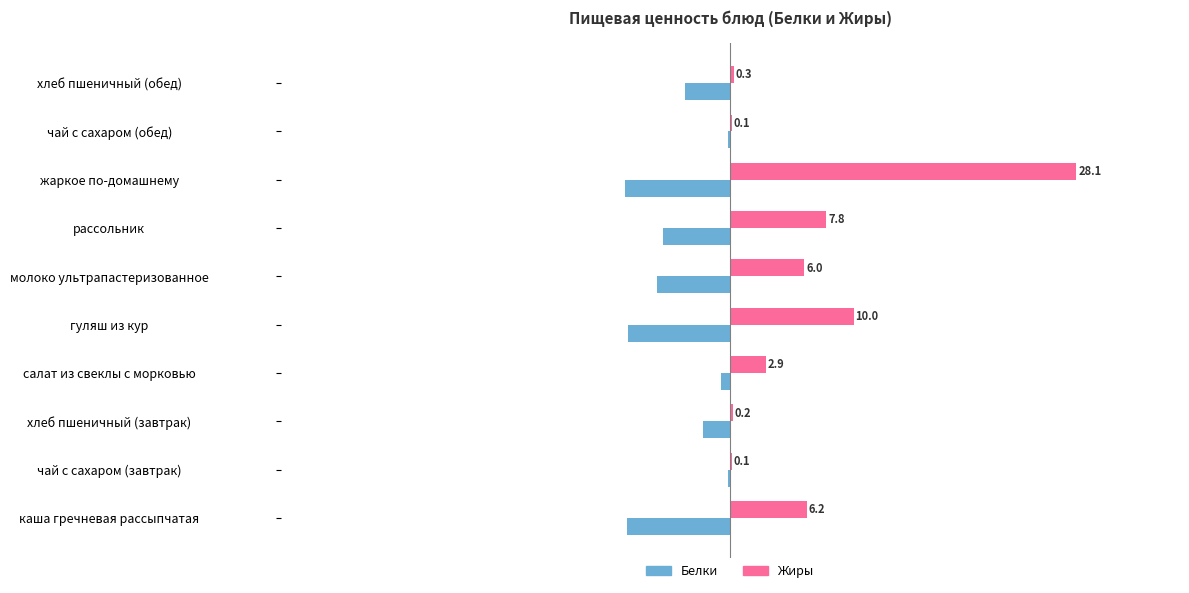

Which series has the widest spread of values?

Жиры